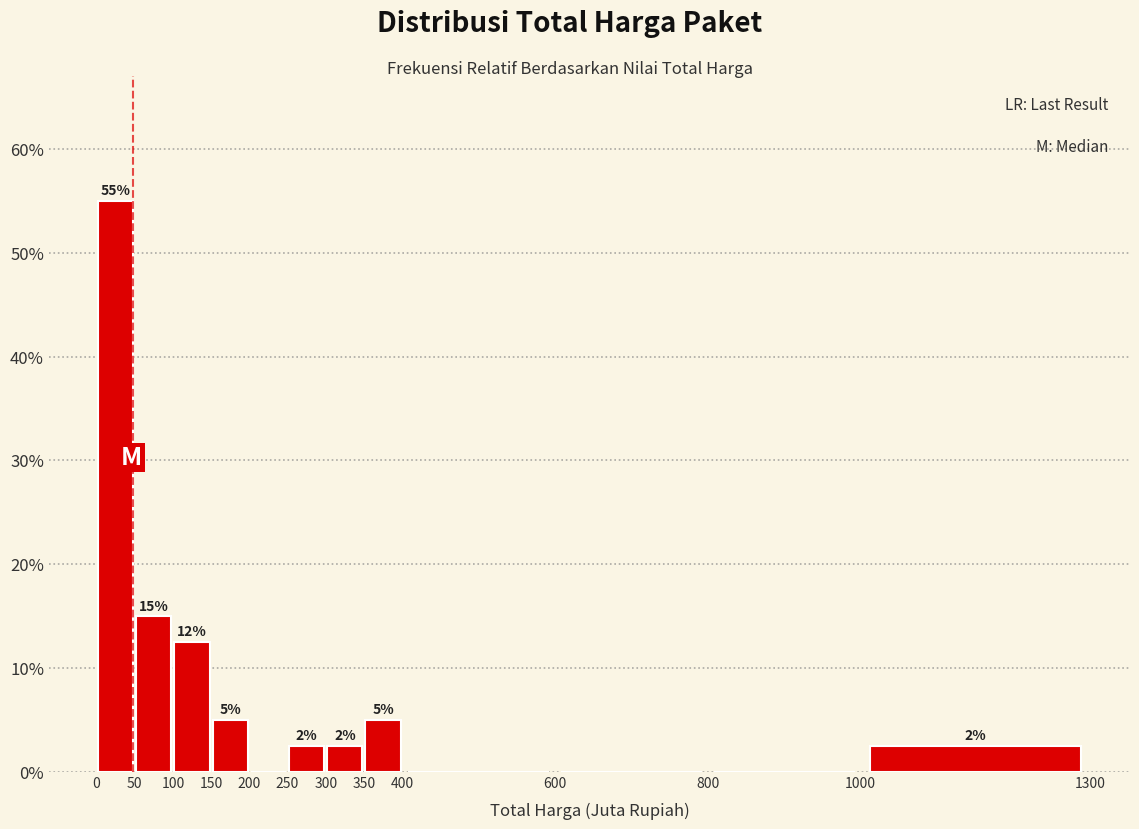

Which range on the x-axis has the tallest bar?

0 to 50